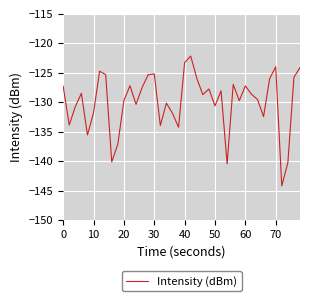

What is the difference between the maximum and minimum values?

22.0